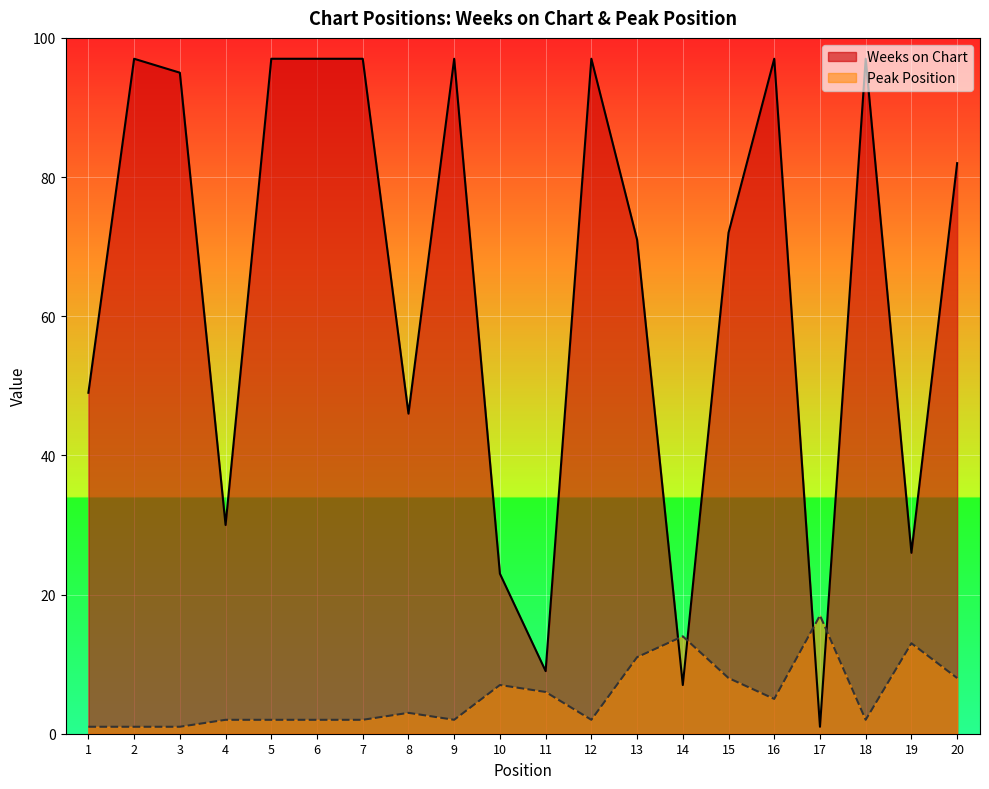

In Weeks on Chart, how many points are higher than both neighbors (excluding endpoints)?

5